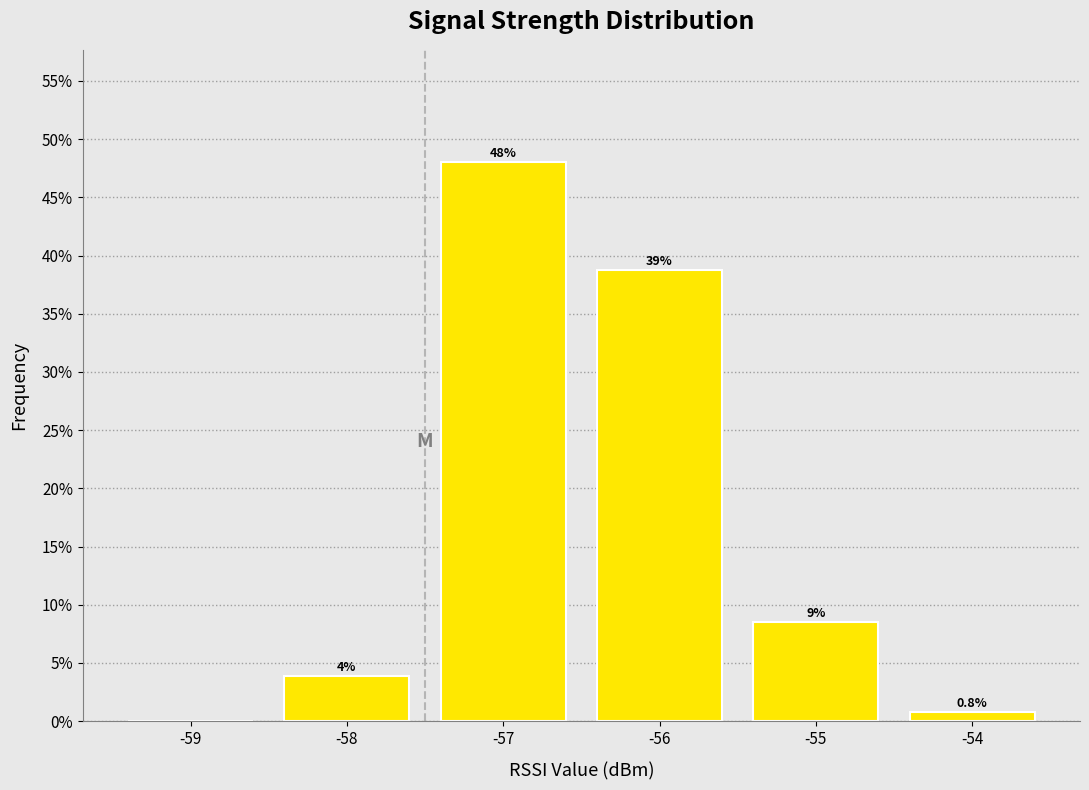

Are the bars horizontal?

No